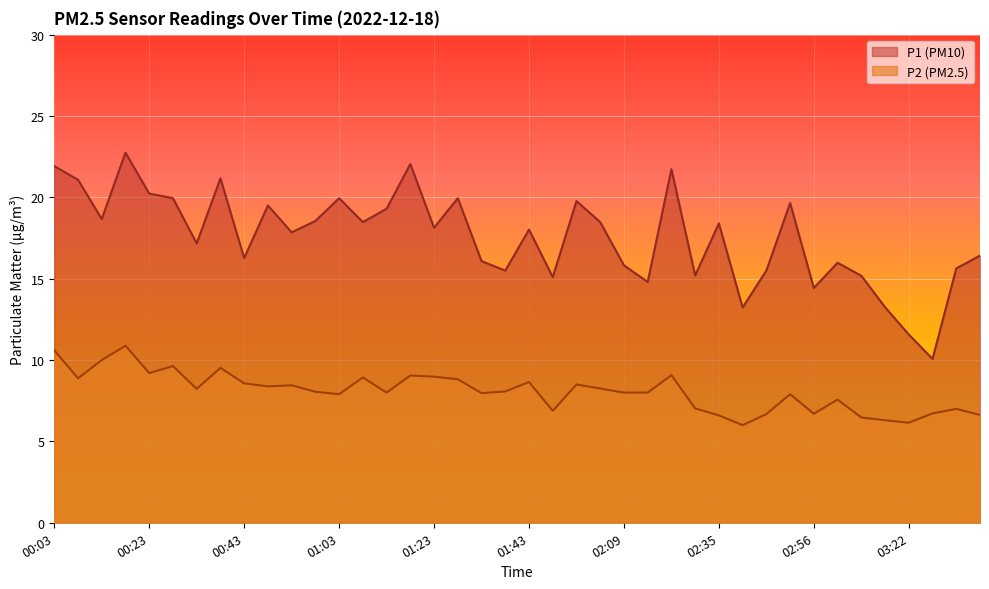

The P1 series shows 19.9 at 01:28. True or false?

True